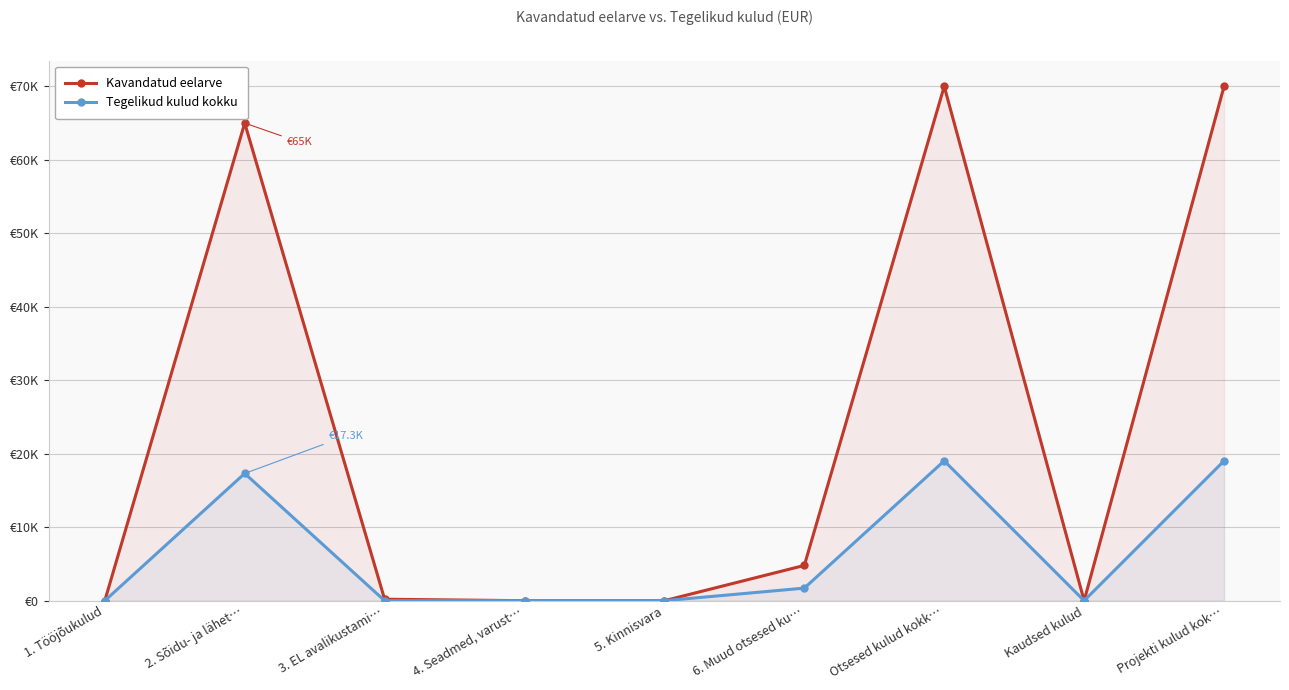

Which category has the highest value across all series?

Otsesed kulud kokk…